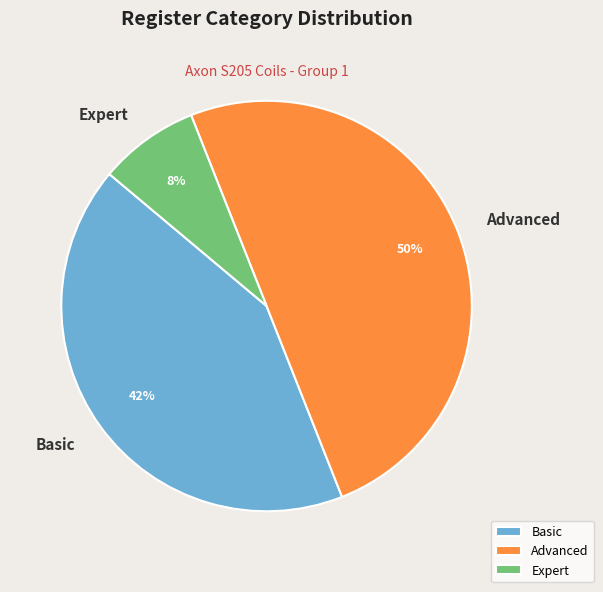

What percentage is the Basic slice, to the nearest percent?

42%